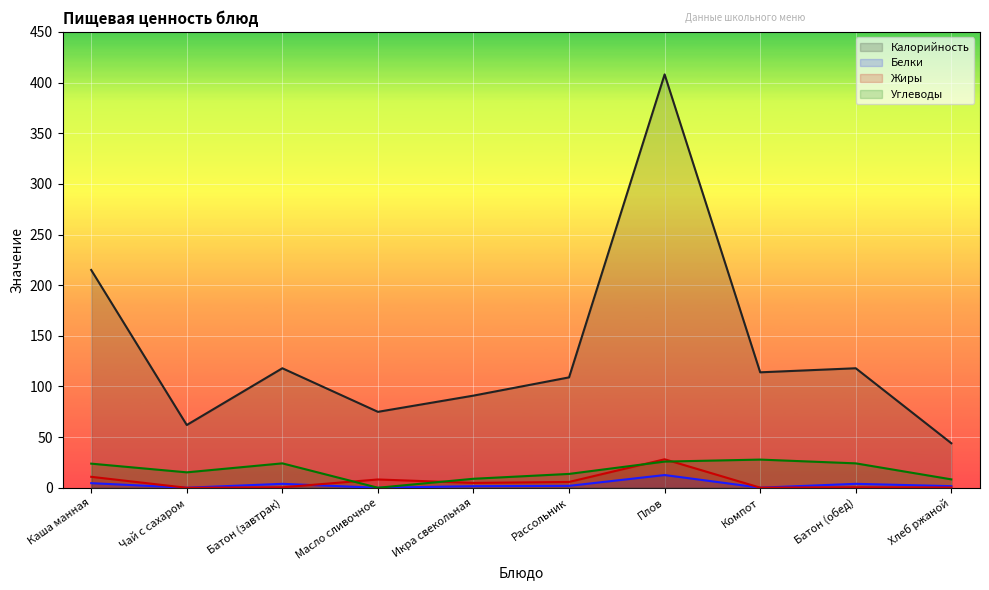

What is the value of the Жиры point at the 10th from the left?

0.3